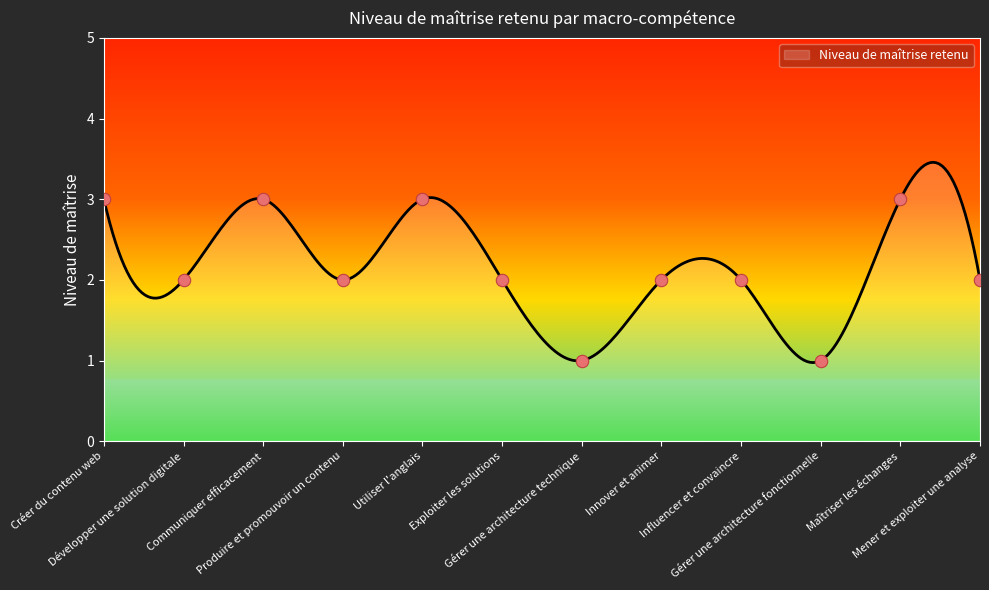

What is the change in value from Gérer une architecture technique to Influencer et convaincre?

+1